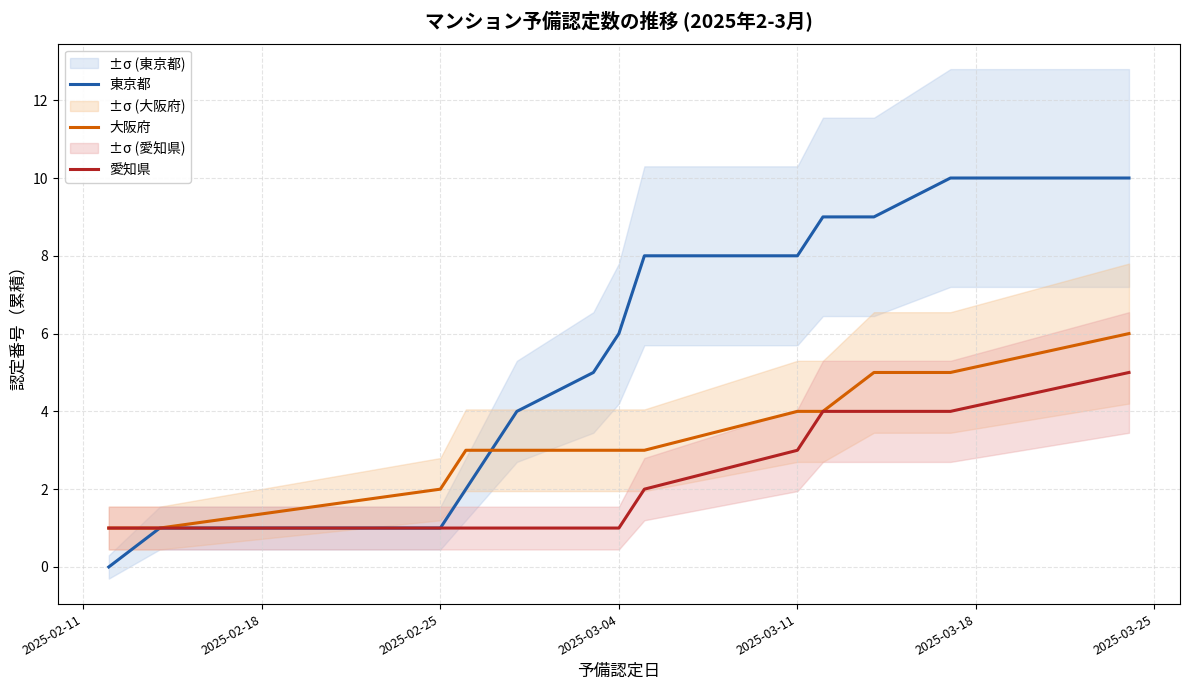

What are all the series names shown in the legend?

東京都, 大阪府, 愛知県